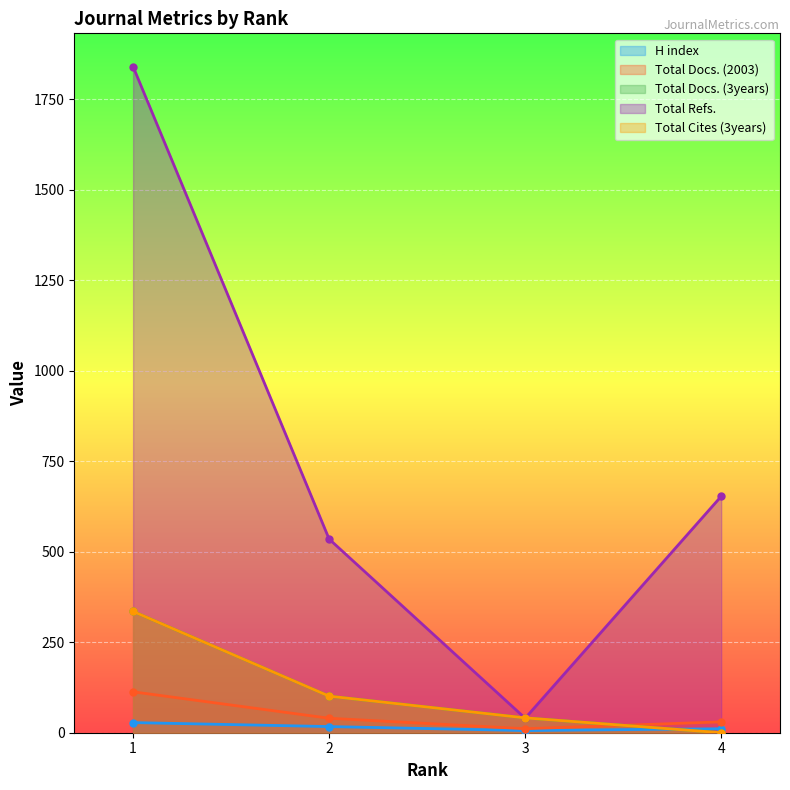

Is it true that Total Docs. (2003) equals 40 at 2?

True